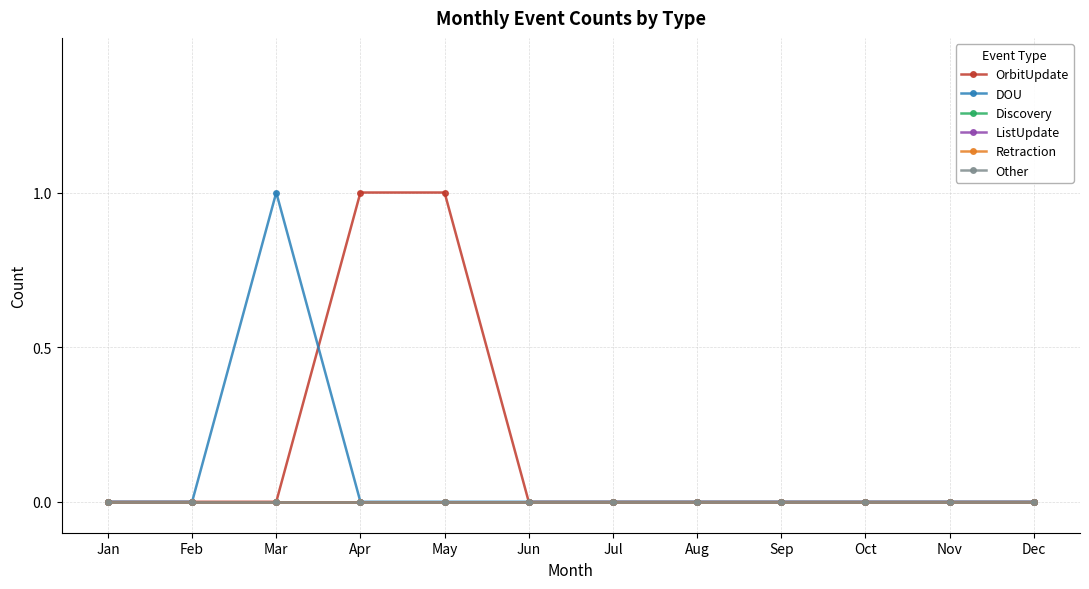

Reading left to right, what are all the values shown in this chart?

OrbitUpdate: Jan=0	Feb=0	Mar=0	Apr=1	May=1	Jun=0	Jul=0	Aug=0	Sep=0	Oct=0	Nov=0	Dec=0
DOU: Jan=0	Feb=0	Mar=1	Apr=0	May=0	Jun=0	Jul=0	Aug=0	Sep=0	Oct=0	Nov=0	Dec=0
Discovery: Jan=0	Feb=0	Mar=0	Apr=0	May=0	Jun=0	Jul=0	Aug=0	Sep=0	Oct=0	Nov=0	Dec=0
ListUpdate: Jan=0	Feb=0	Mar=0	Apr=0	May=0	Jun=0	Jul=0	Aug=0	Sep=0	Oct=0	Nov=0	Dec=0
Retraction: Jan=0	Feb=0	Mar=0	Apr=0	May=0	Jun=0	Jul=0	Aug=0	Sep=0	Oct=0	Nov=0	Dec=0
Other: Jan=0	Feb=0	Mar=0	Apr=0	May=0	Jun=0	Jul=0	Aug=0	Sep=0	Oct=0	Nov=0	Dec=0